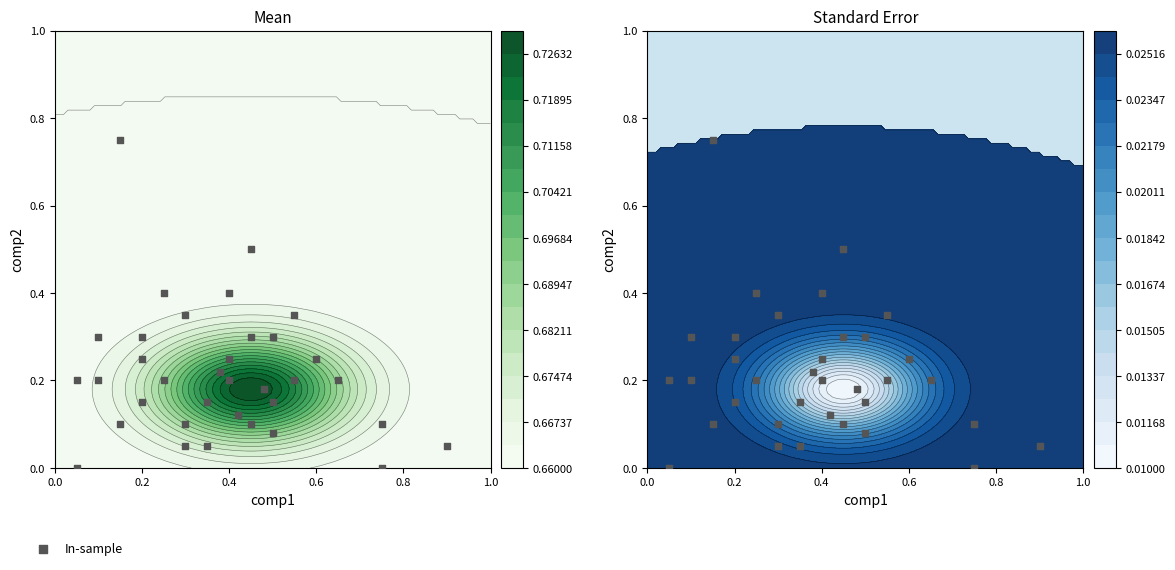

What is the difference between the second highest and minimum values?

0.5